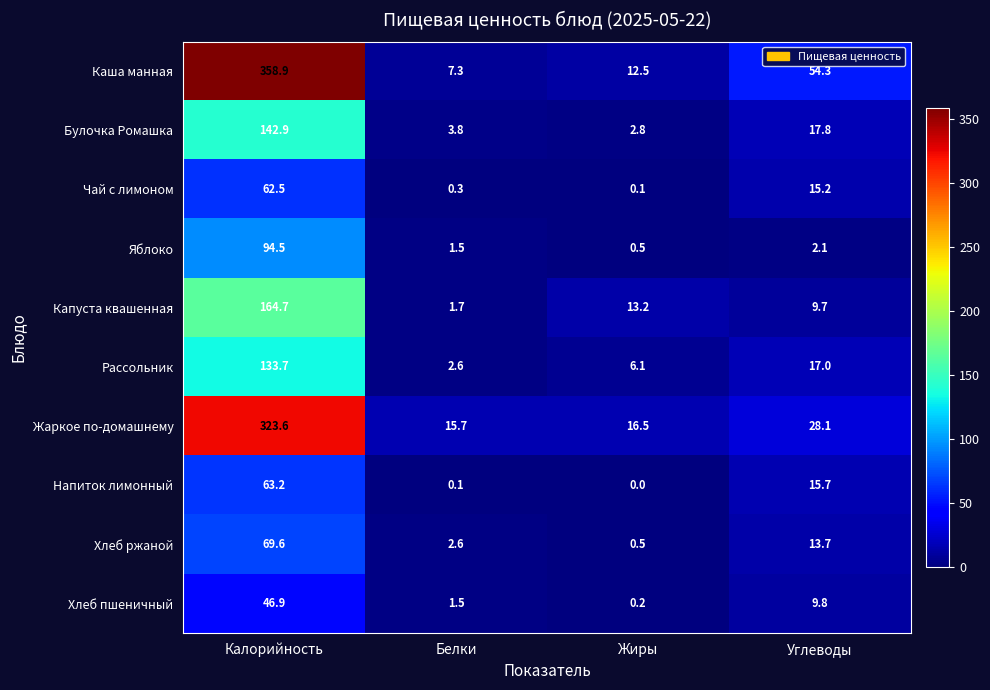

List the labels in order of Яблоко value, largest first.

Калорийность, Углеводы, Белки, Жиры